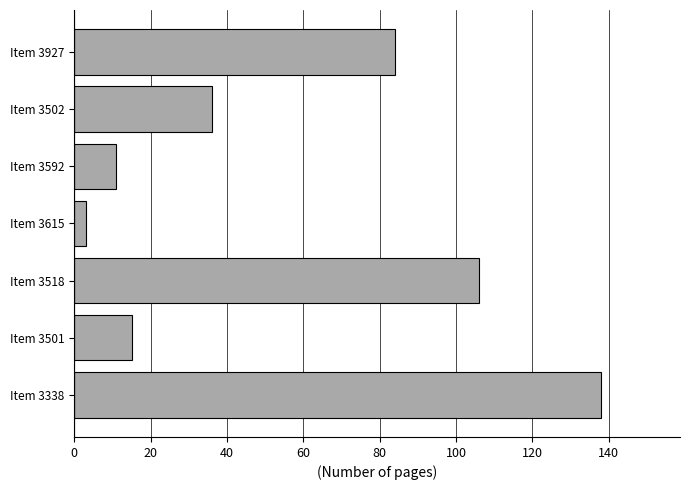

The chart shows a value of 106 at Item 3518. True or false?

True